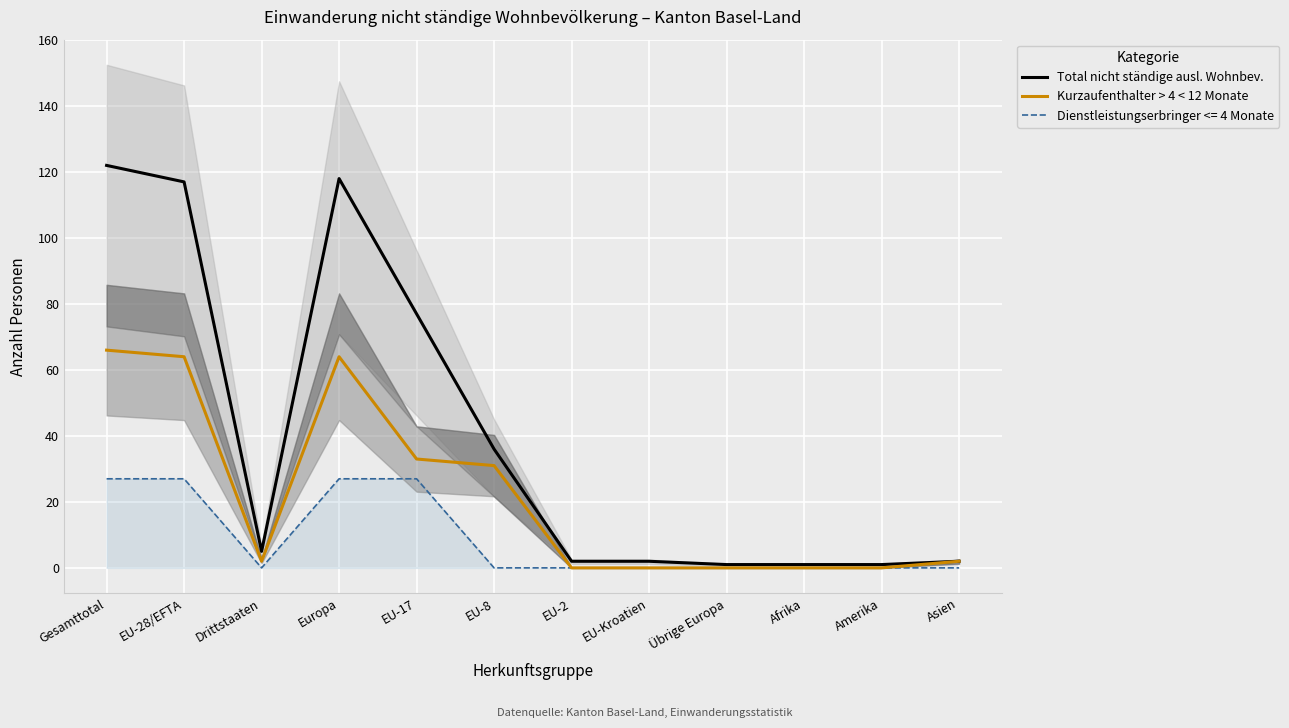

Is the value of Total nicht ständige ausl. Wohnbev. at EU-8 greater than the value of Kurzaufenthalter > 4 < 12 Monate at Europa?

No